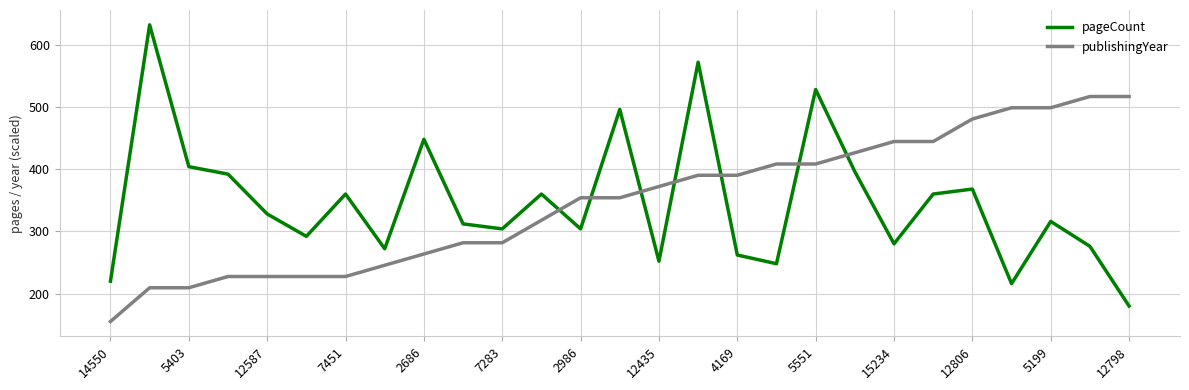

What is the maximum value for pageCount?

632.0